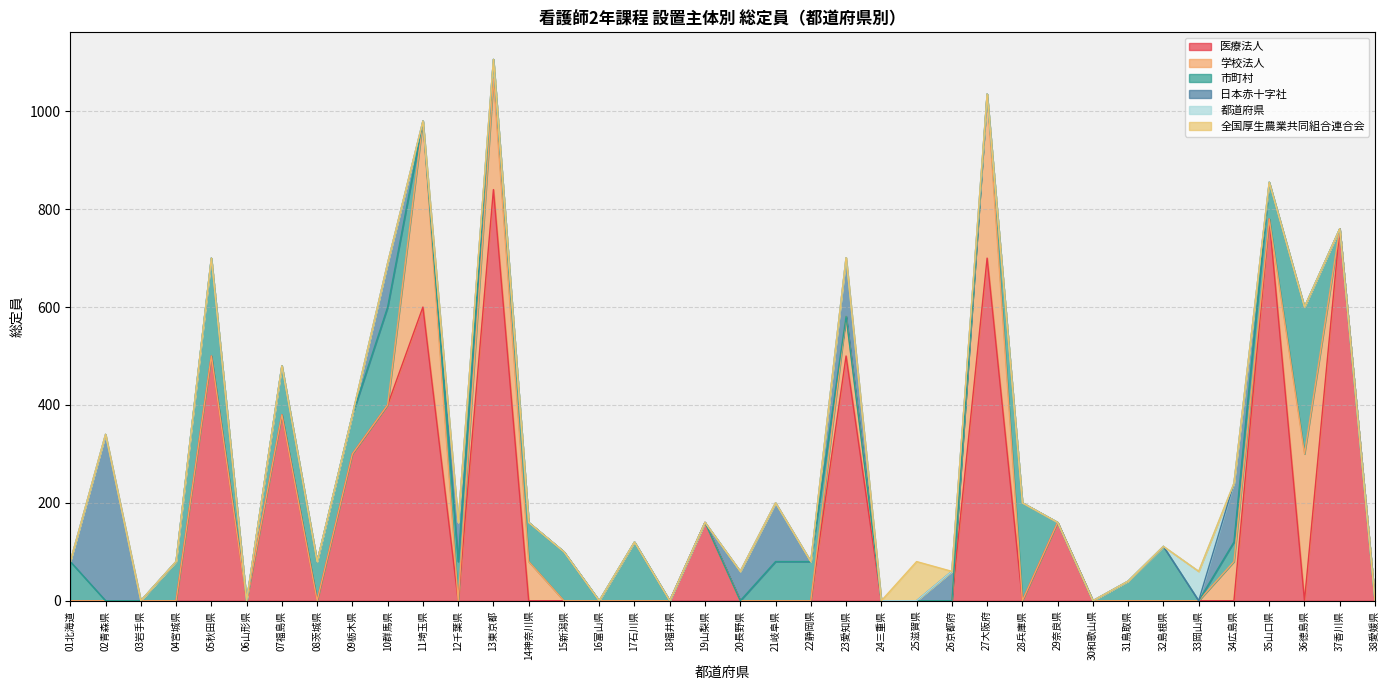

The value of 市町村 at 03岩手県 is -171. True or false?

False